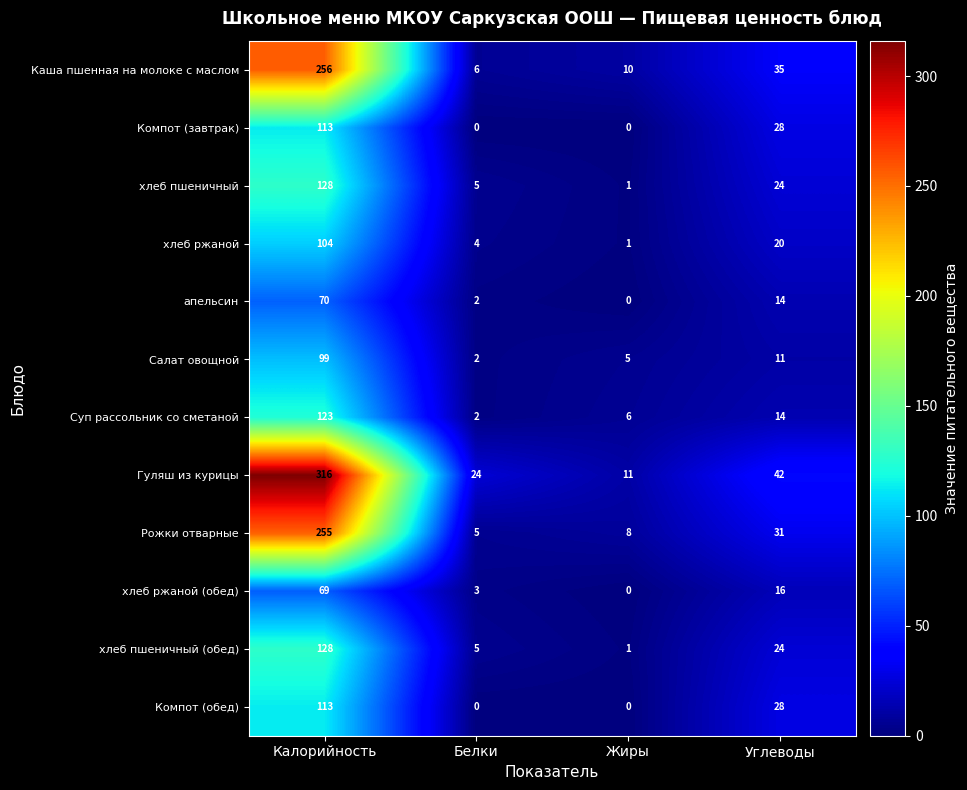

Rank the categories by Суп рассольник со сметаной value from lowest to highest.

Белки, Жиры, Углеводы, Калорийность